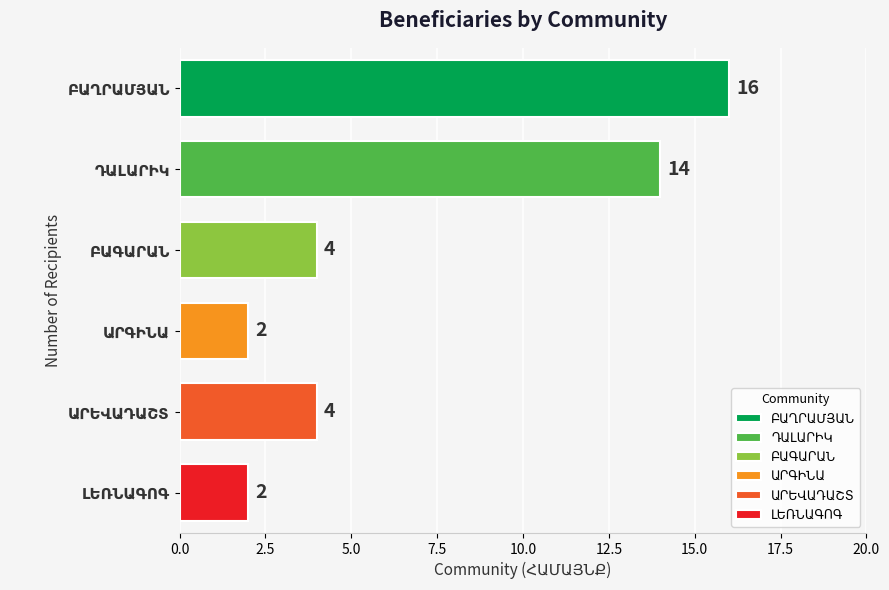

Reading top to bottom, what are all the values shown in this chart?

16	14	4	2	4	2